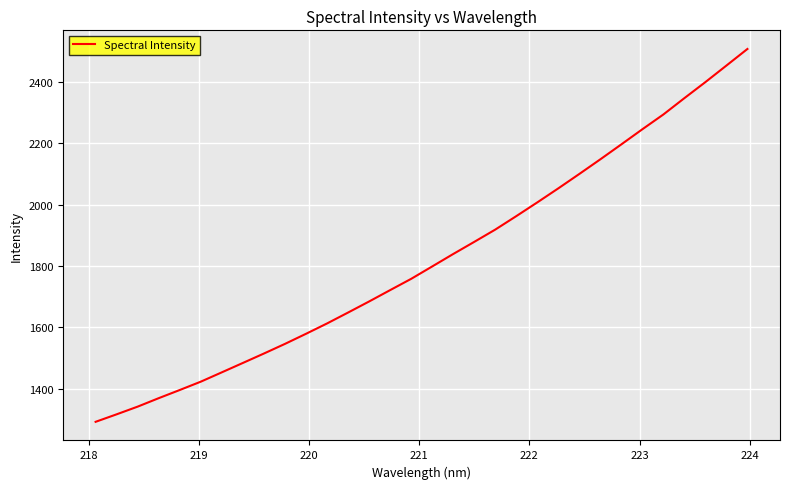

What is the minimum value shown in the chart?

1292.3